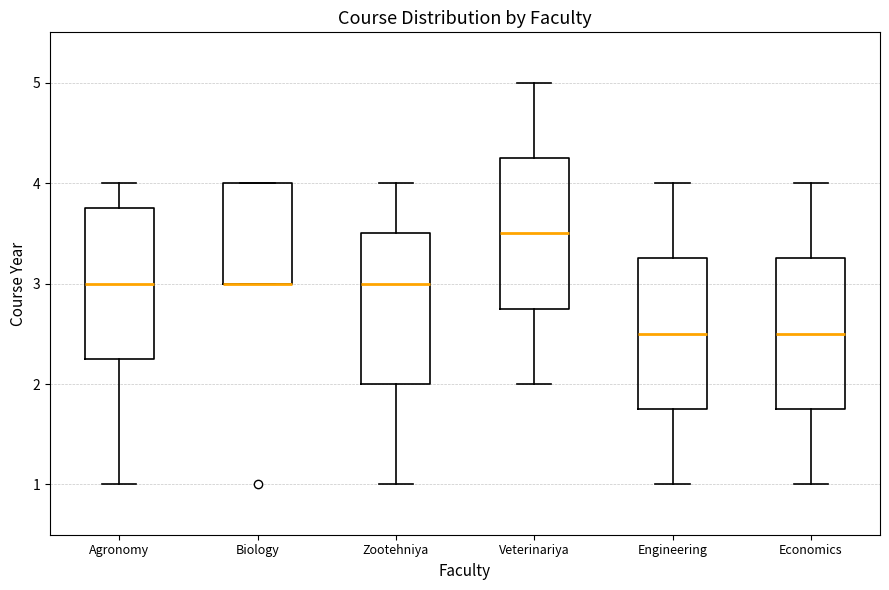

Where does the median line of the box for Zootehniya sit on the y-axis? The values are not printed on the chart, so give them approximately, as read against the axis.

3.0